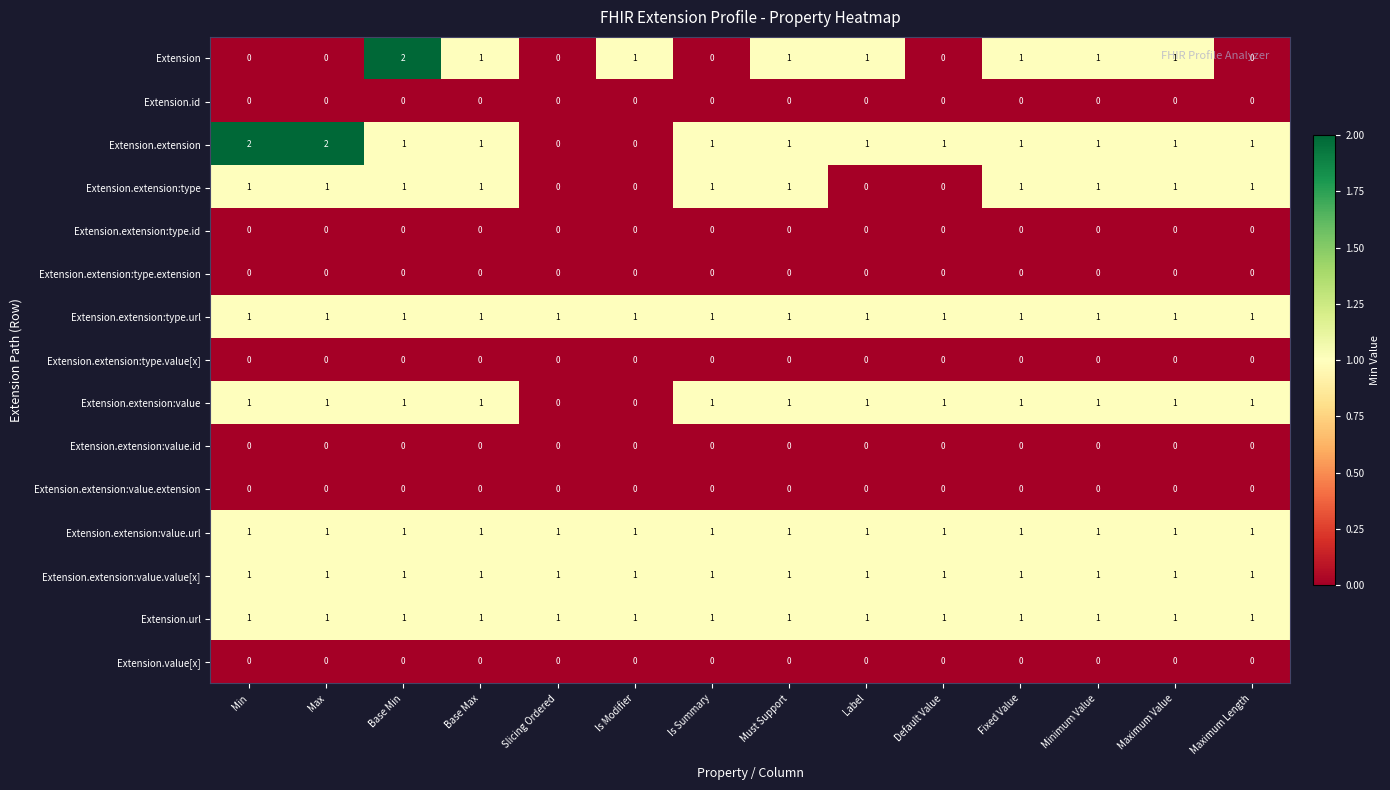

At which label does Extension first exceed 1?

Base Min